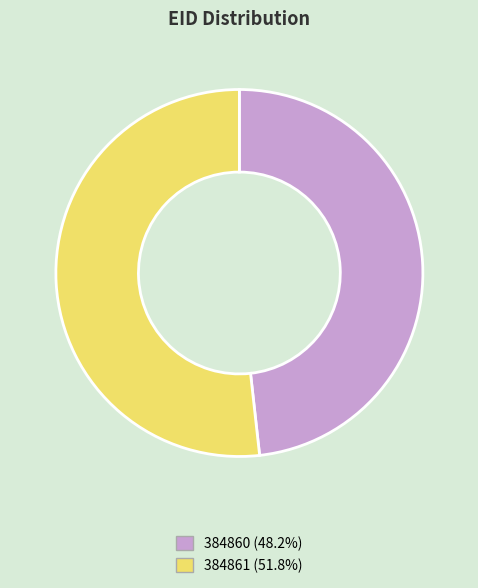

Do 384860 and 384861 together represent more than half of the pie?

Yes